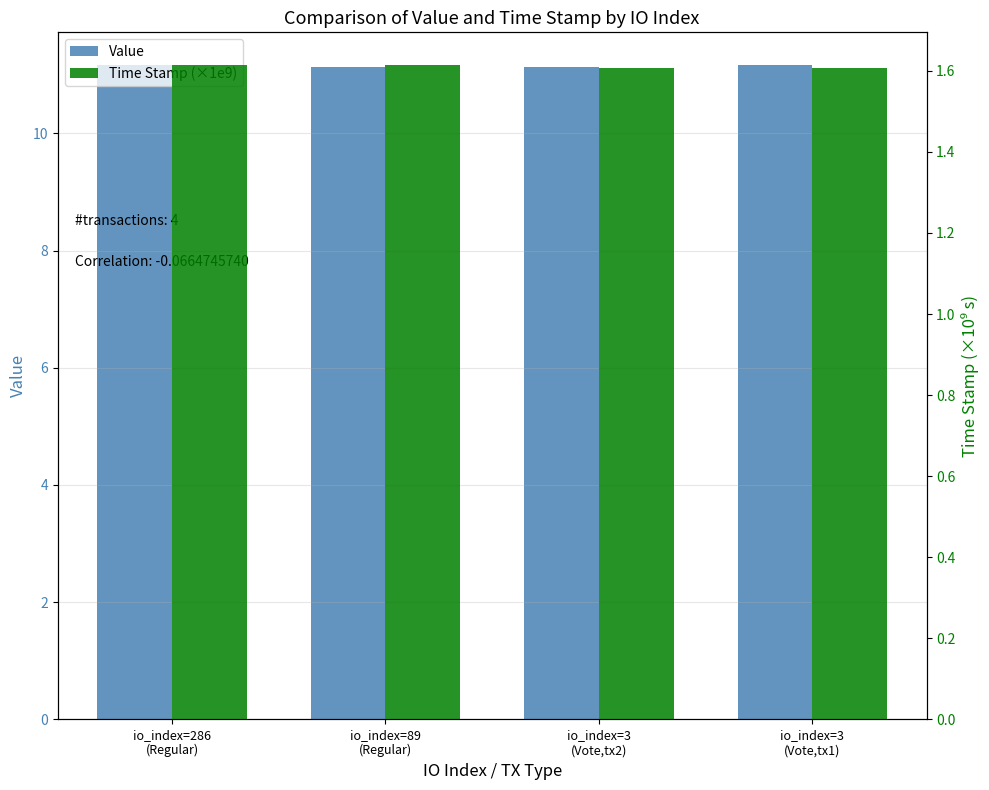

What is the sum of the Time Stamp (×1e9) values at io_index=3
(Vote,tx2) and io_index=89
(Regular)?

3.2